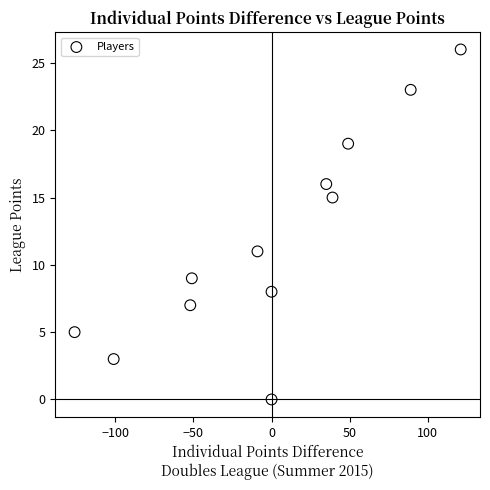

What is the average Y value?

12